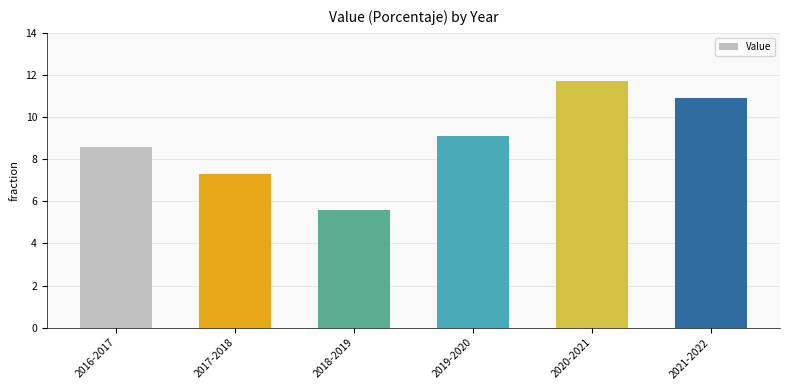

Where does the data first go above 9?

2019-2020